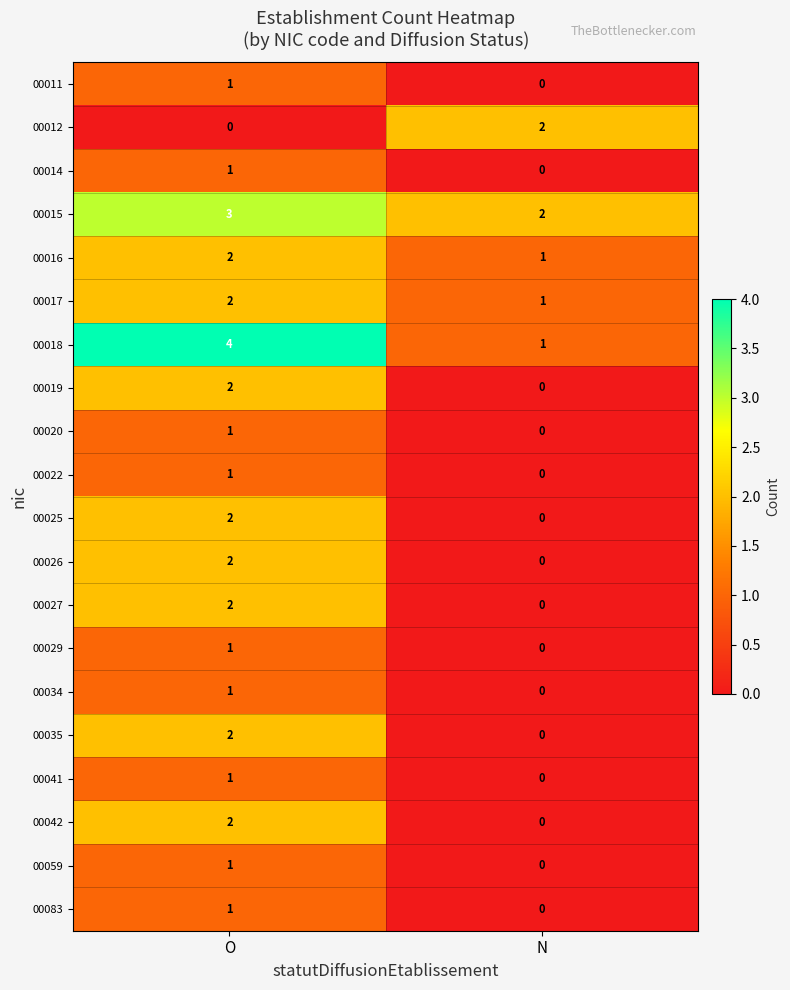

What is the difference between the highest and lowest values at O?

4